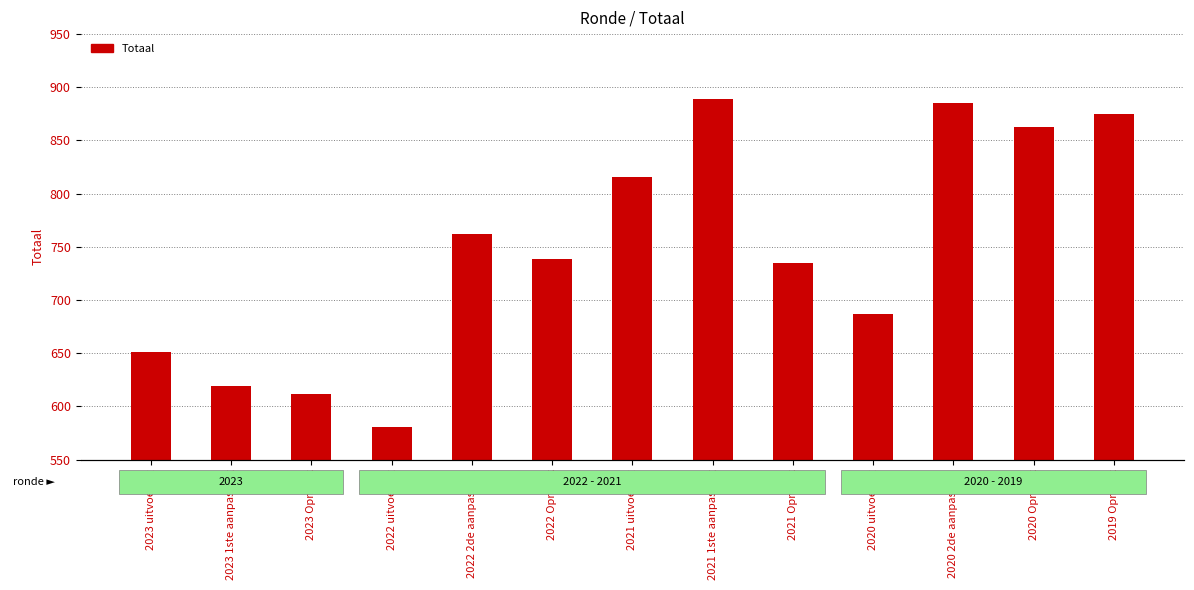

What is the ratio of the value at 2019 Opmaak to the value at 2020 Opmaak?

1.0